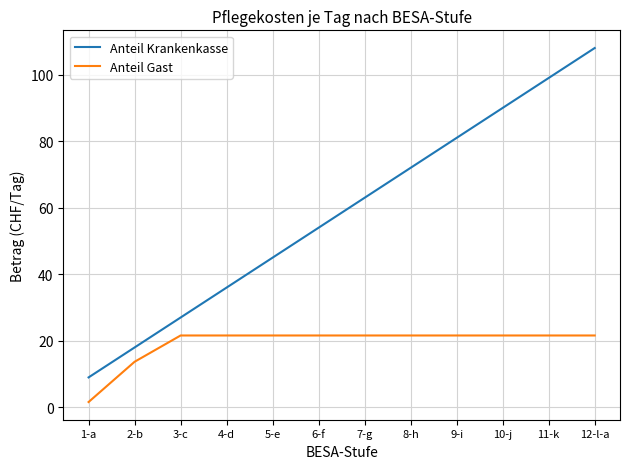

What is the smallest value displayed?

1.6